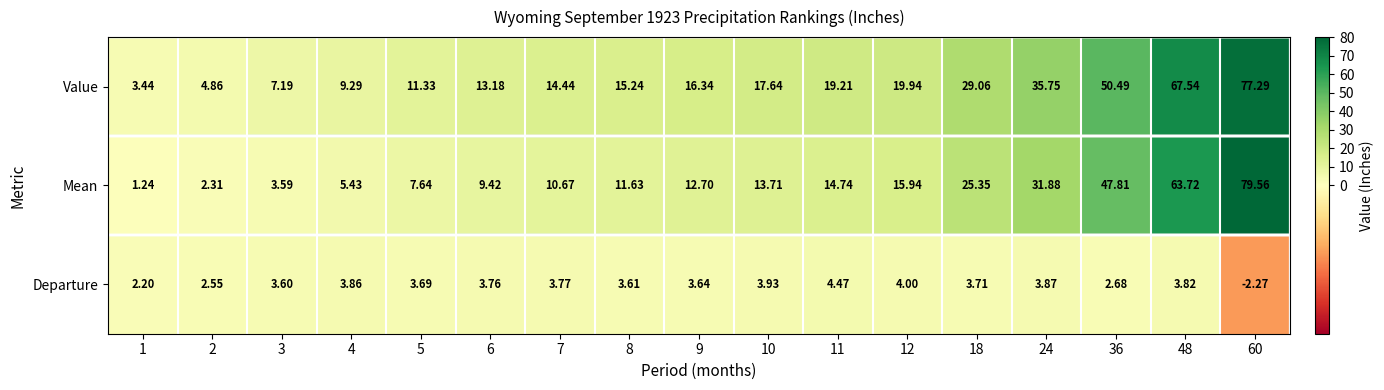

List the series in order of their overall mean, lowest first.

Departure, Mean, Value